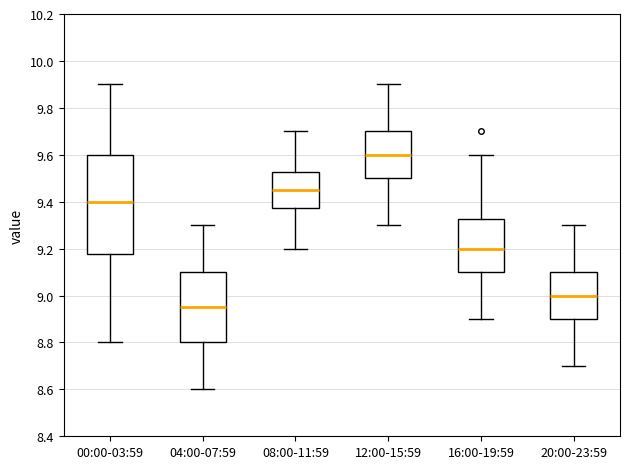

Reading left to right, transcribe this box plot: for each box, give where its median line is, the range the box spans, and where its two whiskers end, as read against the y-axis. The values are not printed on the chart, so give them approximately, as read against the axis.

00:00-03:59: median 9.40, box 9.18 to 9.60, whiskers 8.80 to 9.90
04:00-07:59: median 8.96, box 8.80 to 9.10, whiskers 8.60 to 9.30
08:00-11:59: median 9.46, box 9.38 to 9.52, whiskers 9.20 to 9.70
12:00-15:59: median 9.60, box 9.50 to 9.70, whiskers 9.30 to 9.90
16:00-19:59: median 9.20, box 9.10 to 9.32, whiskers 8.90 to 9.60
20:00-23:59: median 9.00, box 8.90 to 9.10, whiskers 8.70 to 9.30